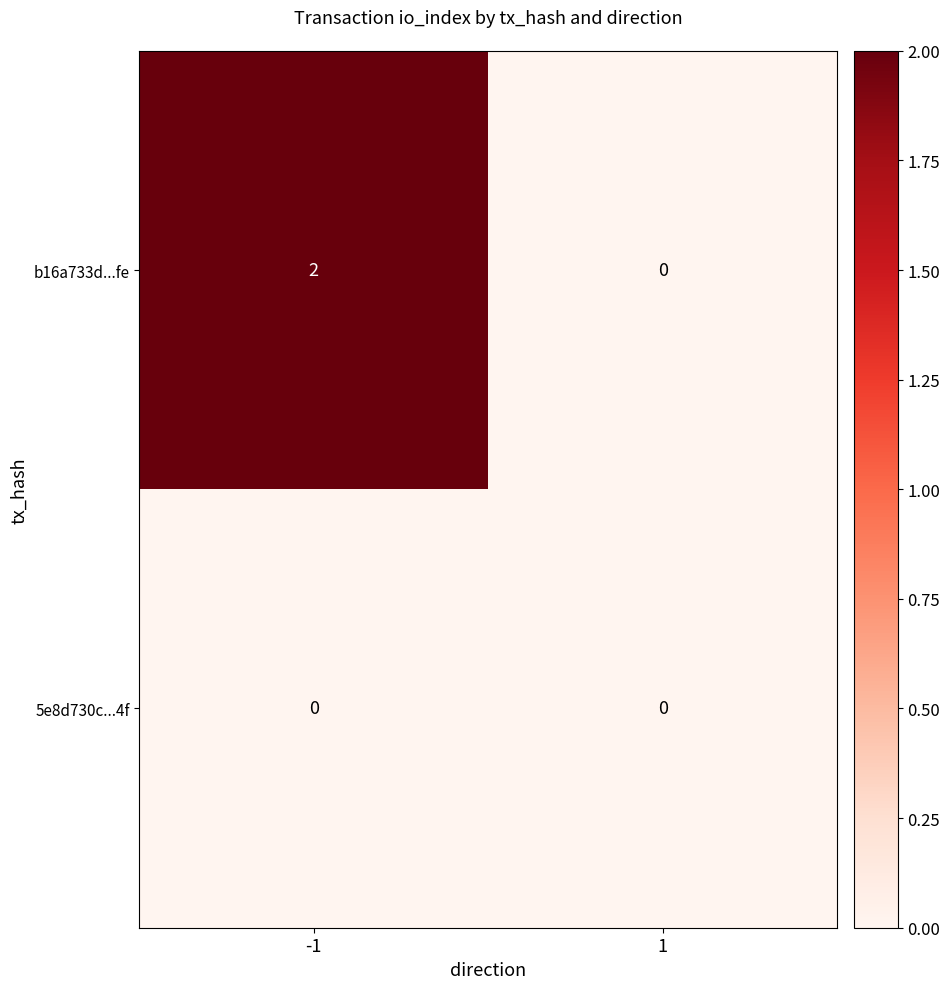

Rank the series by their maximum value, from lowest to highest.

5e8d730c...4f, b16a733d...fe